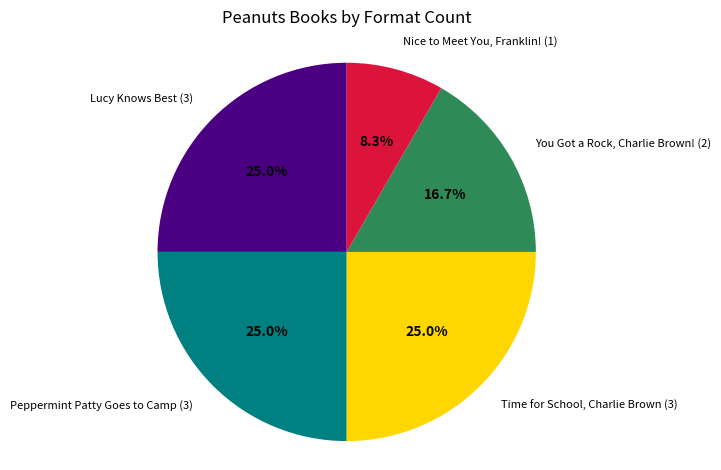

How many slices are in this pie chart?

5